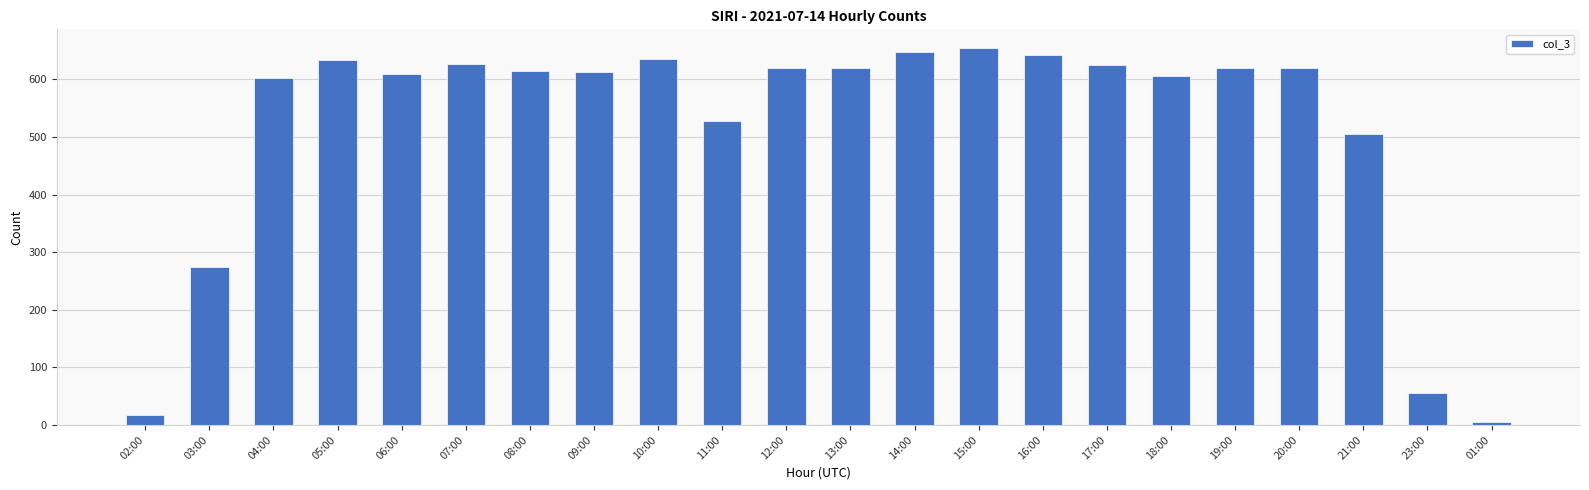

Is it true that the value at 18:00 is 956?

False